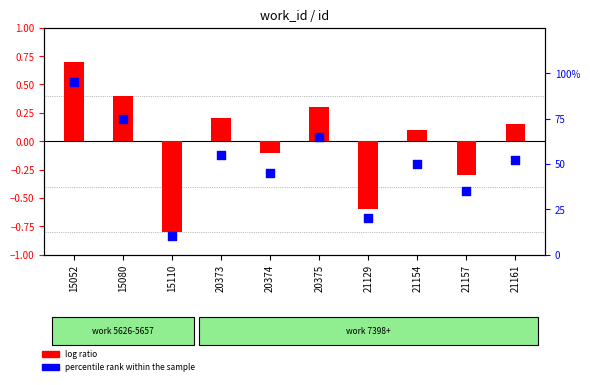

What is the total value across all series at 15110?

9.2